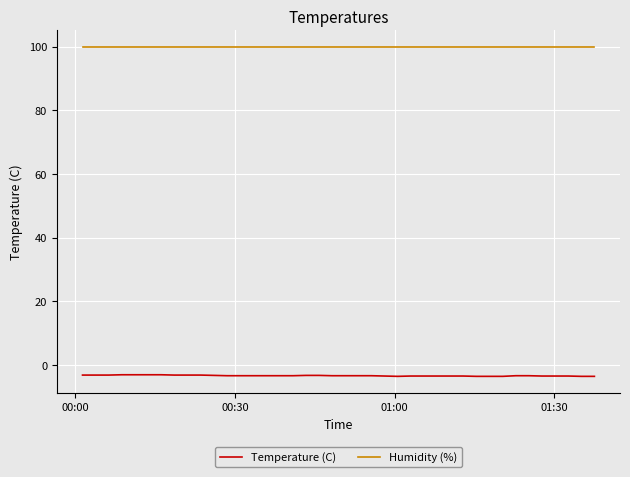

List the series in order of their overall mean, highest first.

Humidity (%), Temperature (C)